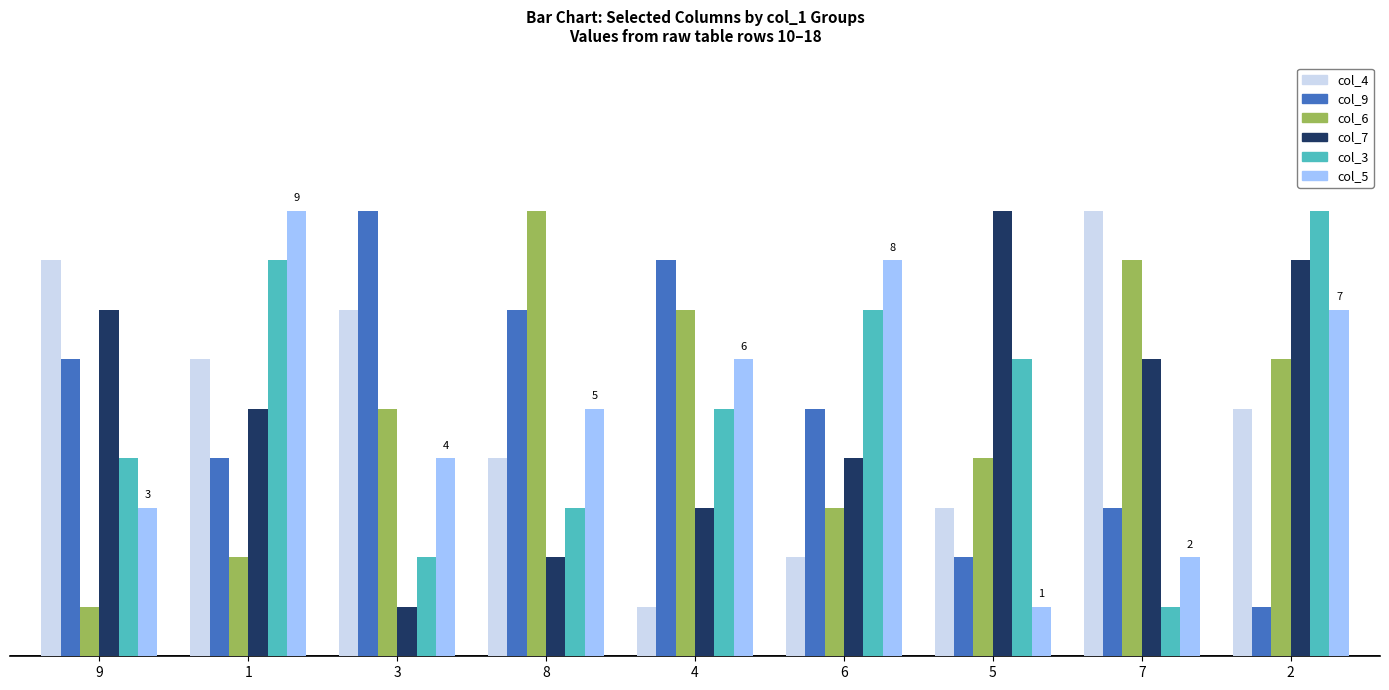

Are the bars grouped side by side (vs. stacked)?

Yes